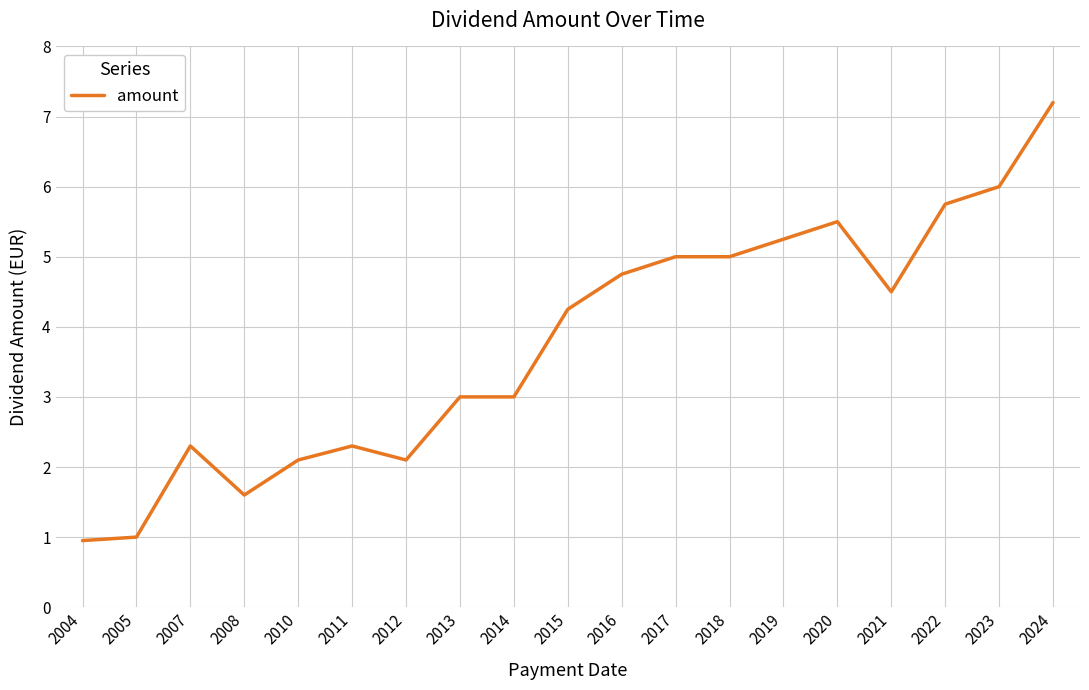

What is the change in value from 2013 to 2017?

+2.0